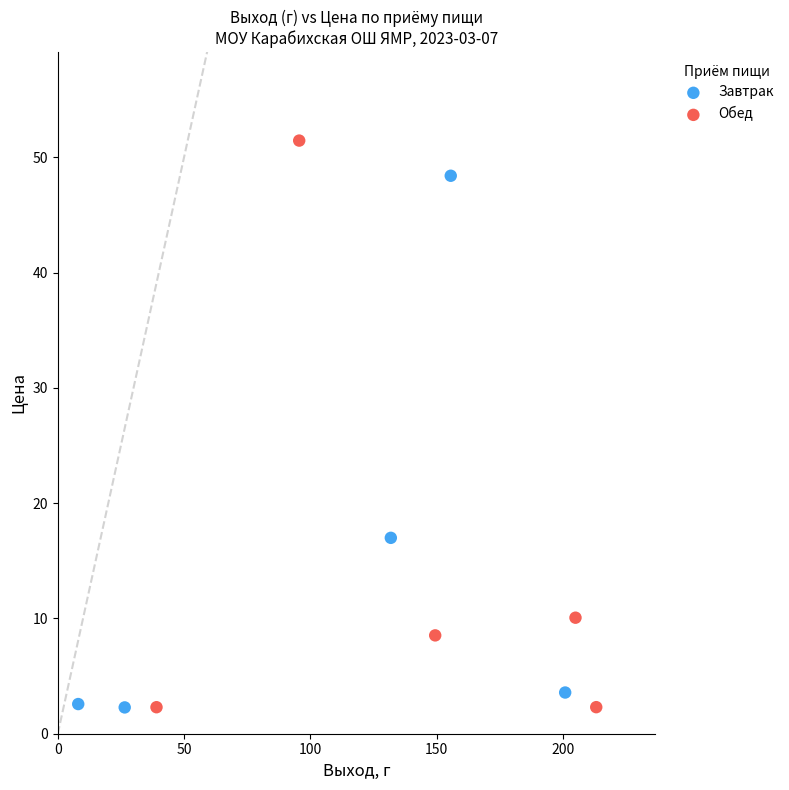

Which series contains the highest Y value?

Обед